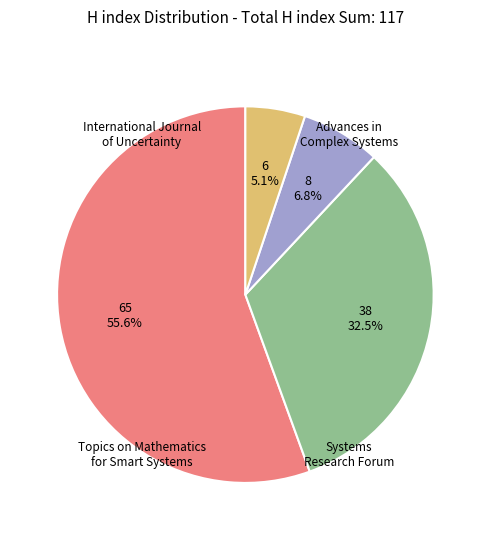

Is there any slice that represents more than half of the pie?

Yes